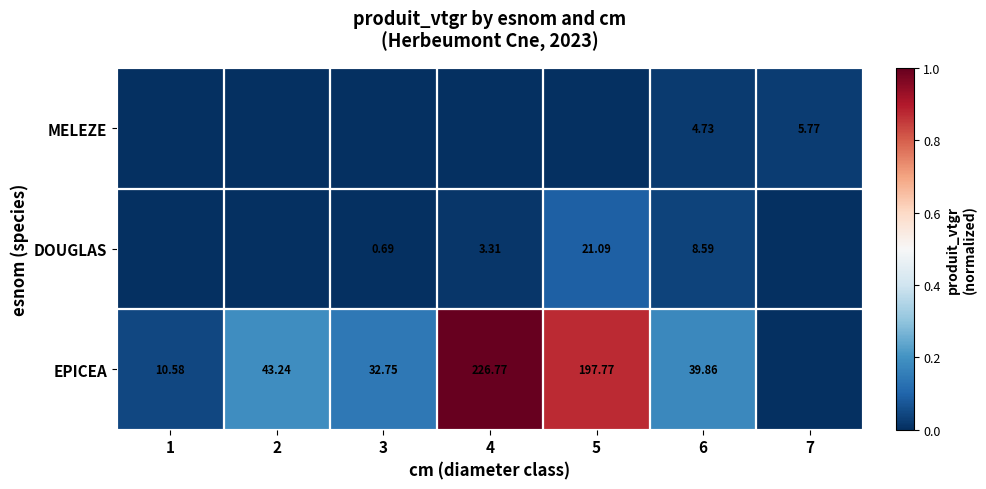

At how many categories does at least one series exceed 0?

7